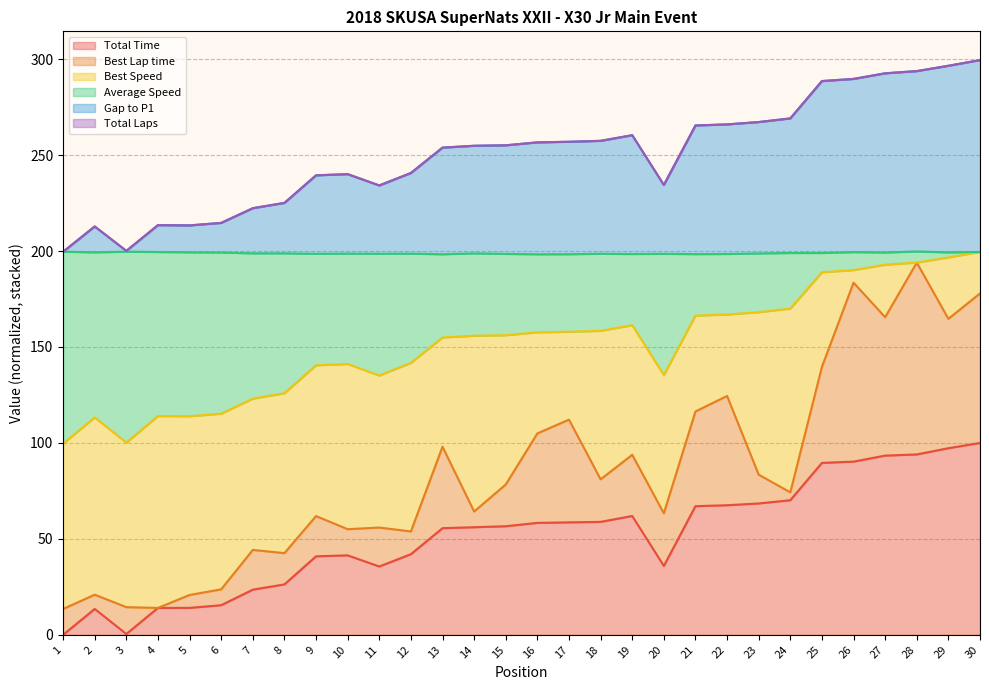

At which label is Total Time closest to 50?

13